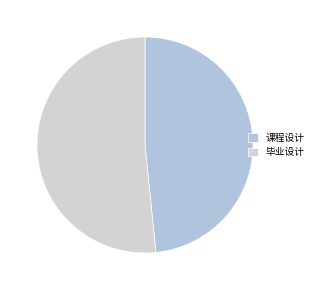

Is there a majority slice in this chart?

Yes